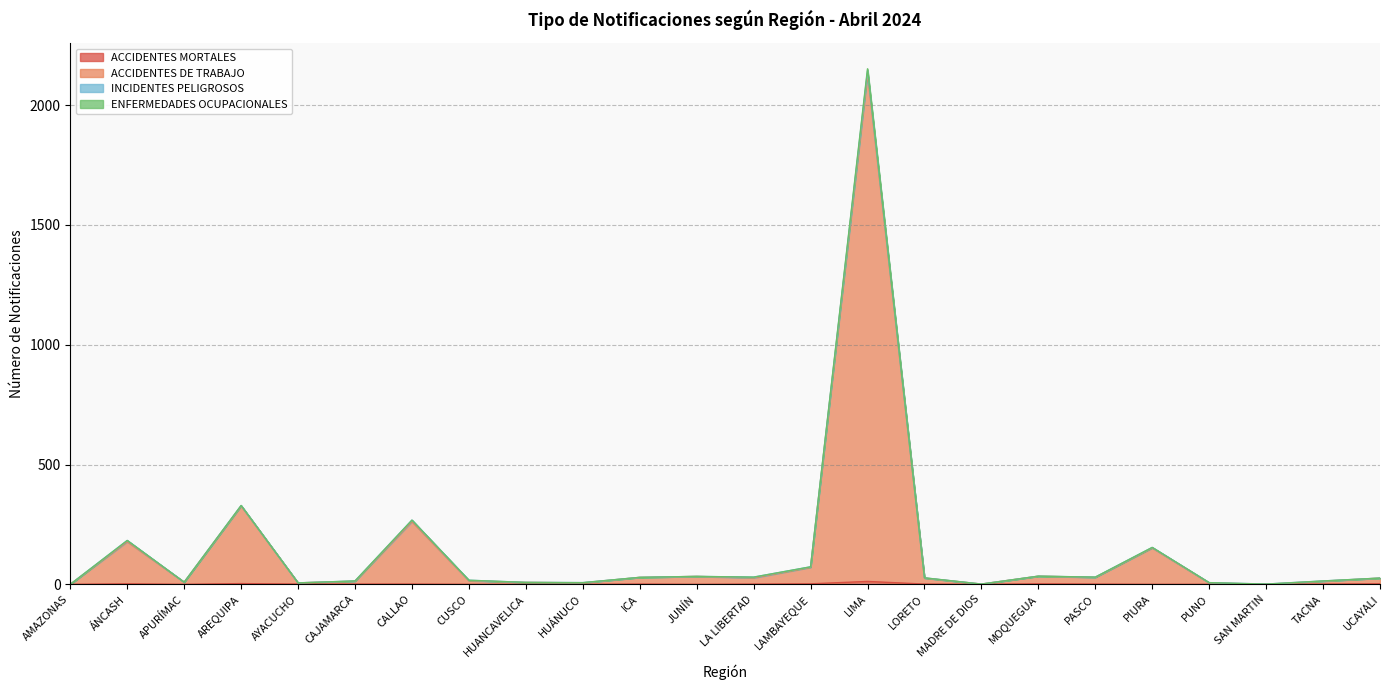

At which category is the sum across all series the highest?

LIMA